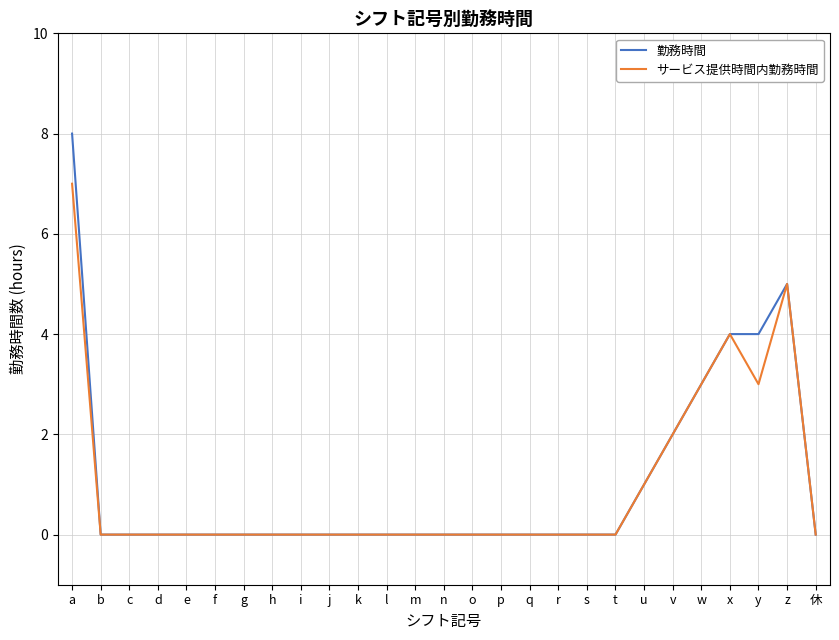

At which category is the sum across all series the highest?

a